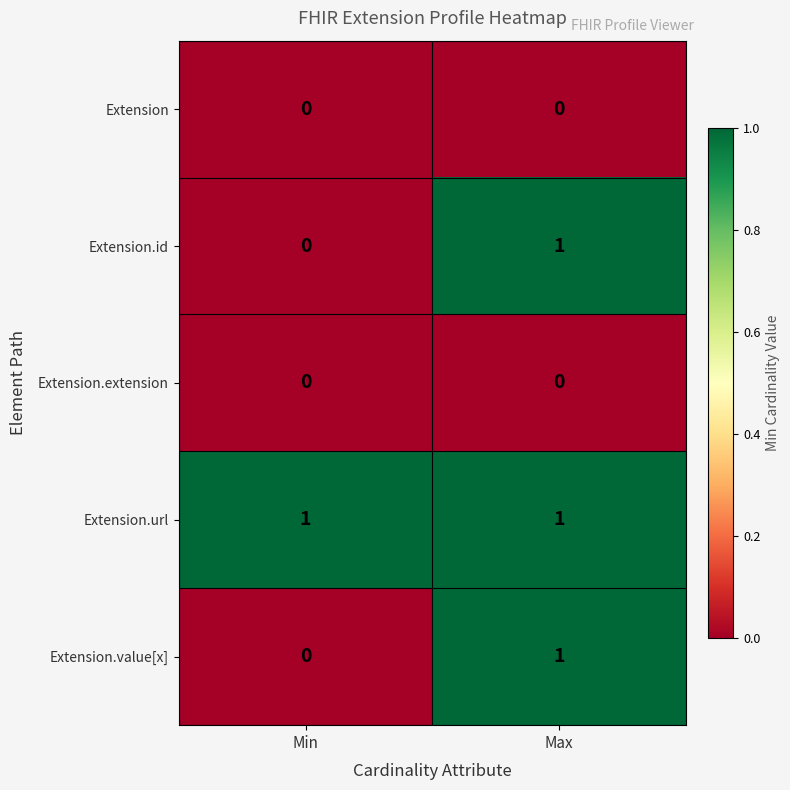

Reading left to right, transcribe all the data shown in this chart.

Extension: Min=0	Max=0
Extension.id: Min=0	Max=1
Extension.extension: Min=0	Max=0
Extension.url: Min=1	Max=1
Extension.value[x]: Min=0	Max=1